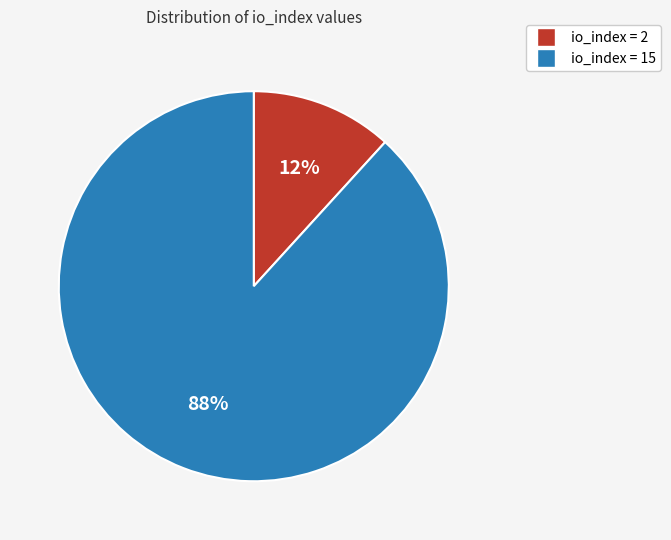

Is there any slice that represents more than half of the pie?

Yes